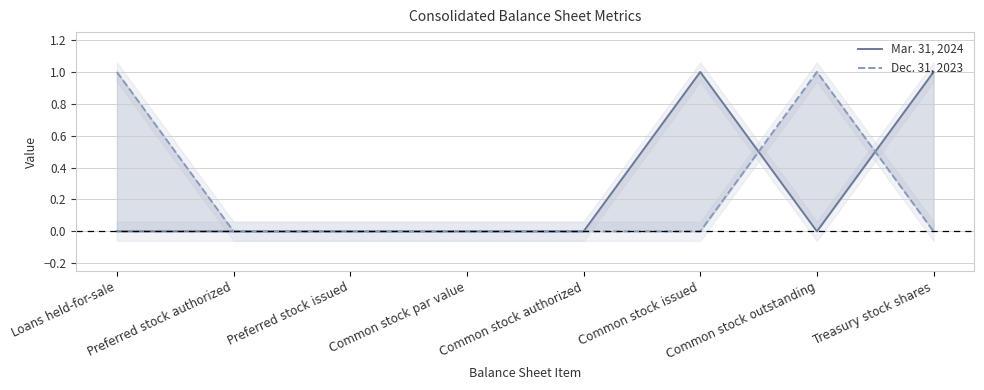

Is it true that Mar. 31, 2024 equals 0 at Common stock authorized?

True